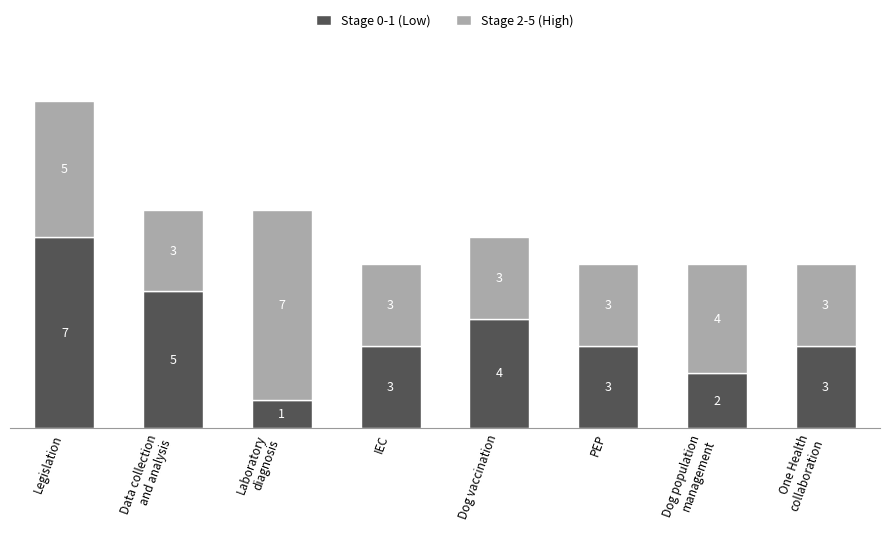

At which label is Stage 0-1 (Low) closest to 4?

Dog vaccination